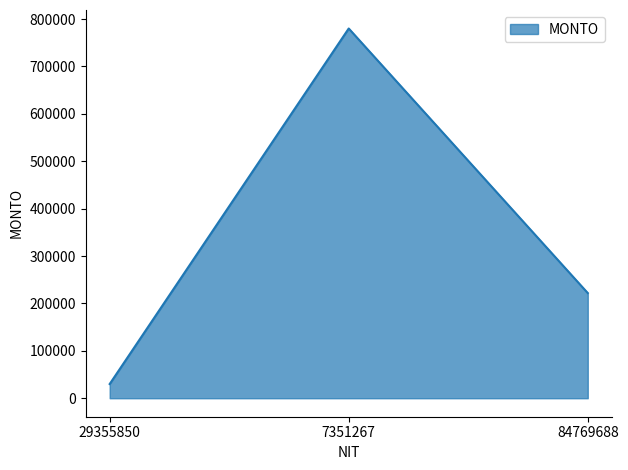

What position from the left is 84769688?

3